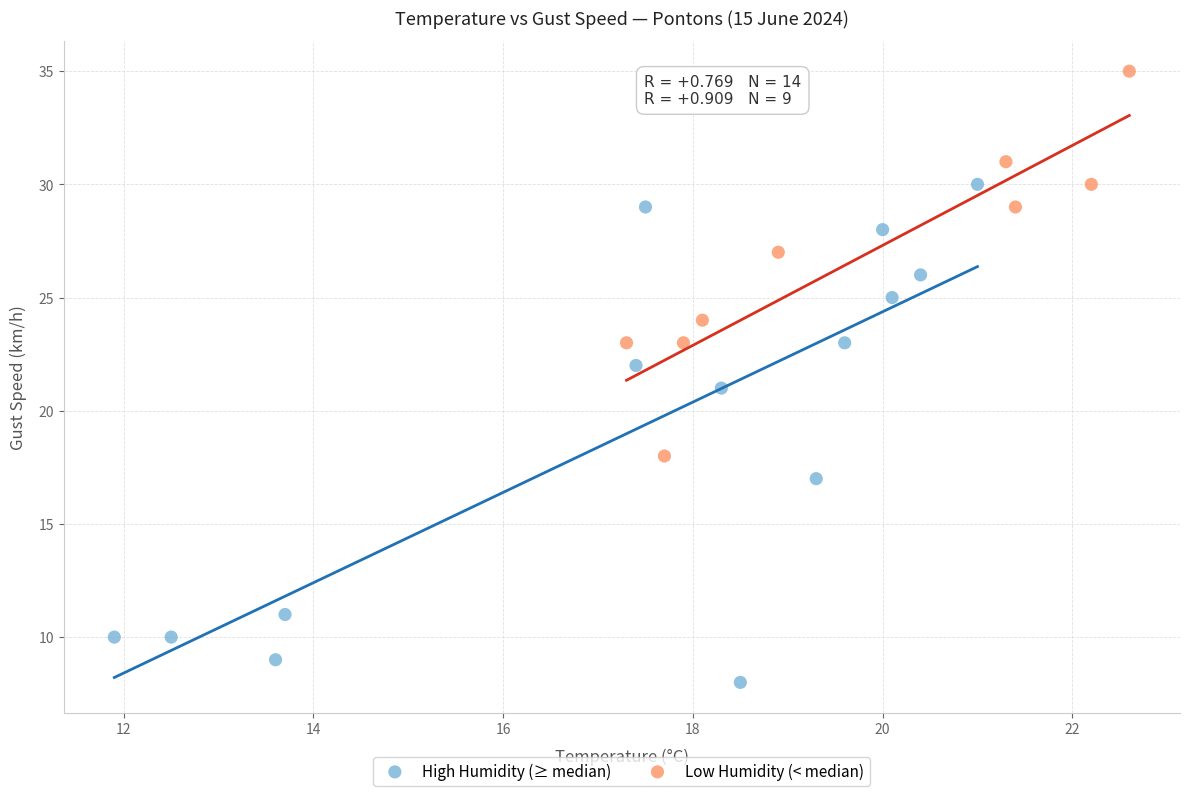

What are all the series names shown in the legend?

High Humidity (≥ median), Low Humidity (< median)